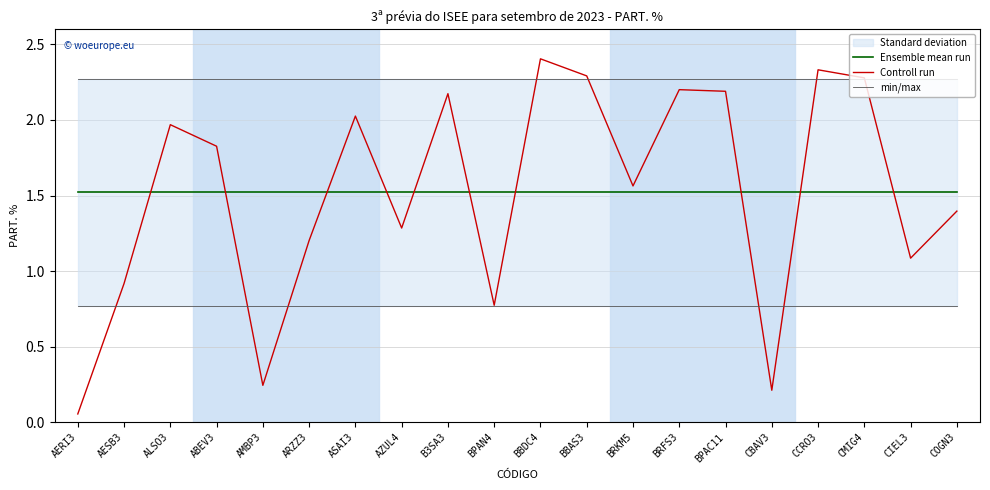

Reading left to right, transcribe all the data shown in this chart.

Ensemble mean run: AERI3=1.5	AESB3=1.5	ALSO3=1.5	ABEV3=1.5	AMBP3=1.5	ARZZ3=1.5	ASAI3=1.5	AZUL4=1.5	B3SA3=1.5	BPAN4=1.5	BBDC4=1.5	BBAS3=1.5	BRKM5=1.5	BRFS3=1.5	BPAC11=1.5	CBAV3=1.5	CCRO3=1.5	CMIG4=1.5	CIEL3=1.5	COGN3=1.5
Controll run: AERI3=0.1	AESB3=0.9	ALSO3=2.0	ABEV3=1.8	AMBP3=0.2	ARZZ3=1.2	ASAI3=2.0	AZUL4=1.3	B3SA3=2.2	BPAN4=0.8	BBDC4=2.4	BBAS3=2.3	BRKM5=1.6	BRFS3=2.2	BPAC11=2.2	CBAV3=0.2	CCRO3=2.3	CMIG4=2.3	CIEL3=1.1	COGN3=1.4
min/max: AERI3=2.3	AESB3=2.3	ALSO3=2.3	ABEV3=2.3	AMBP3=2.3	ARZZ3=2.3	ASAI3=2.3	AZUL4=2.3	B3SA3=2.3	BPAN4=2.3	BBDC4=2.3	BBAS3=2.3	BRKM5=2.3	BRFS3=2.3	BPAC11=2.3	CBAV3=2.3	CCRO3=2.3	CMIG4=2.3	CIEL3=2.3	COGN3=2.3